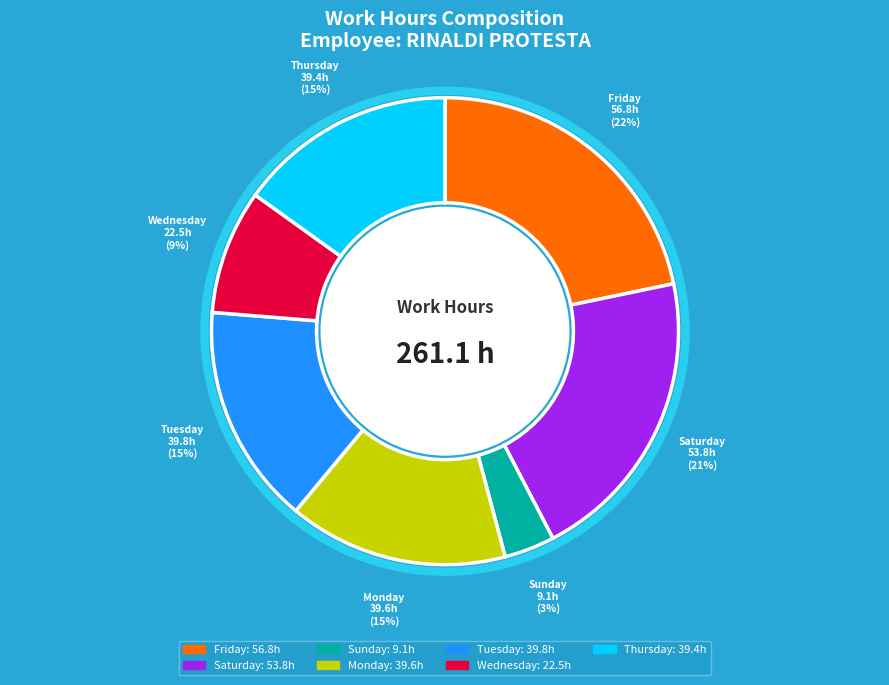

True or false: Tuesday accounts for 8% of the total.

False